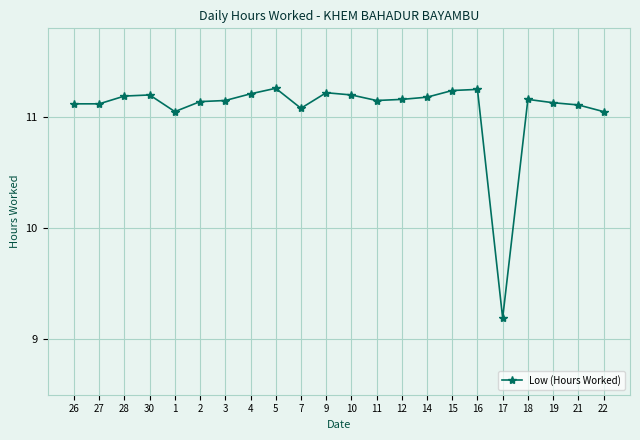

What position from the left is 26?

1